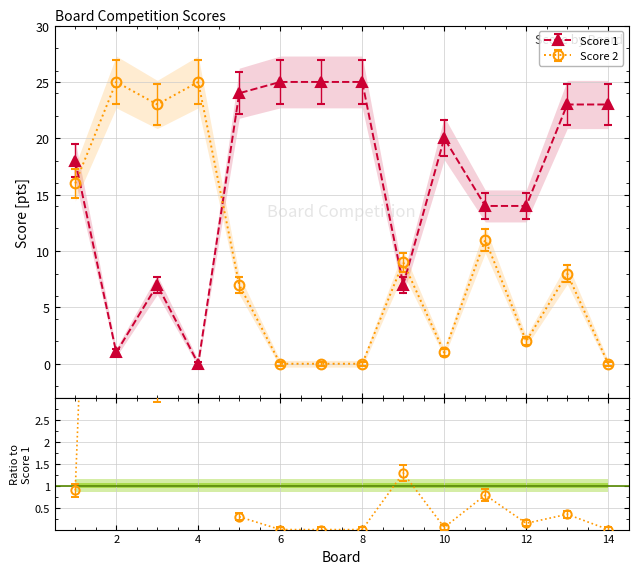

What are all the series names shown in the legend?

Score 1, Score 2